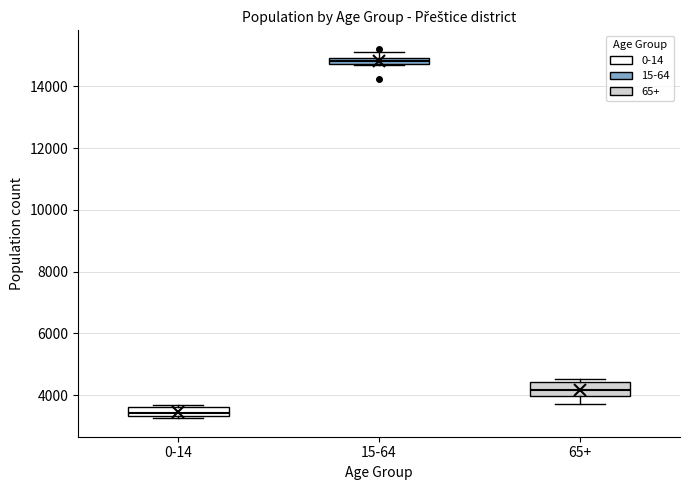

Where is the lower edge of the box for 15-64 on the y-axis? The values are not printed on the chart, so give them approximately, as read against the axis.

14800